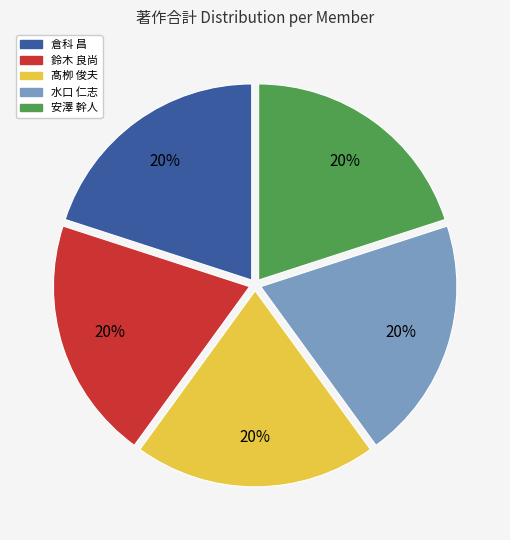

Is there any slice that represents more than half of the pie?

No